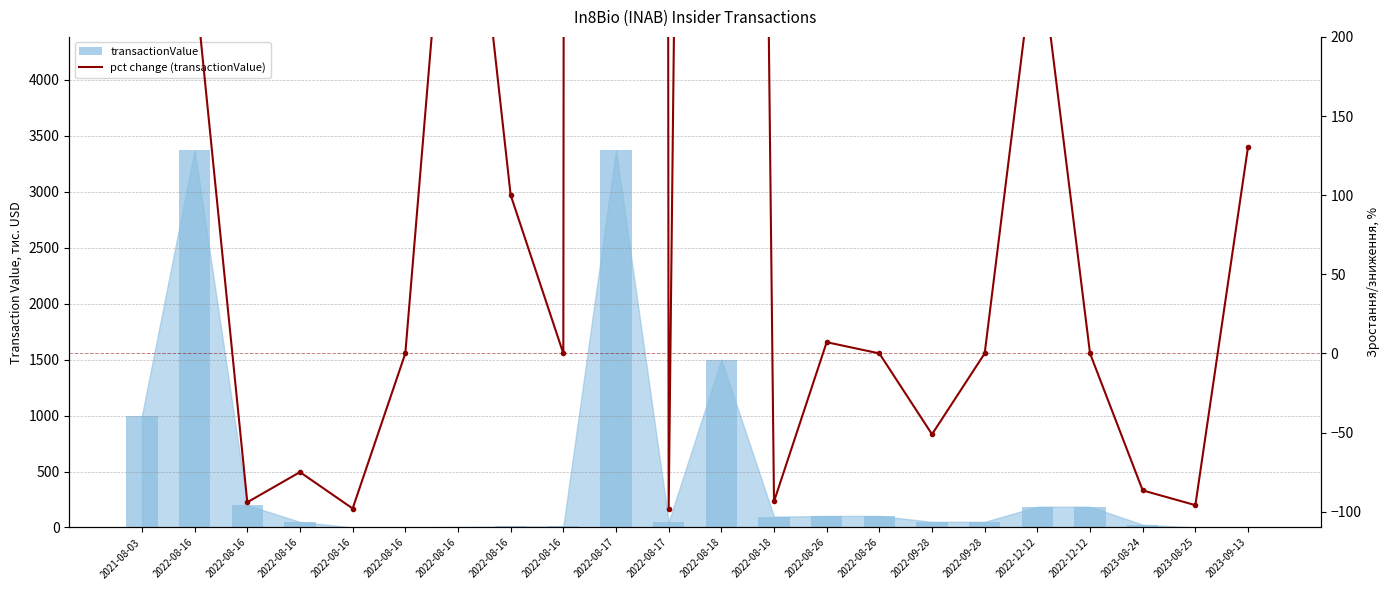

What is the difference between the maximum and minimum values in the transactionValue (bar) series?

3369.0